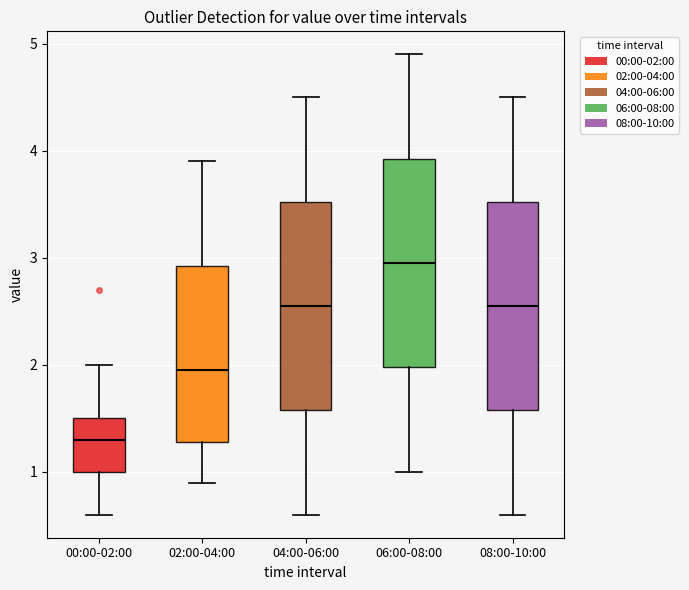

Reading left to right, read every box against the y-axis: the position of its median line, the range the box covers, and the ends of its whiskers. The values are not printed on the chart, so give them approximately, as read against the axis.

00:00-02:00: median 1.3, box 1.0 to 1.5, whiskers 0.6 to 2.0
02:00-04:00: median 2.0, box 1.3 to 2.9, whiskers 0.9 to 3.9
04:00-06:00: median 2.6, box 1.6 to 3.5, whiskers 0.6 to 4.5
06:00-08:00: median 3.0, box 2.0 to 3.9, whiskers 1.0 to 4.9
08:00-10:00: median 2.6, box 1.6 to 3.5, whiskers 0.6 to 4.5